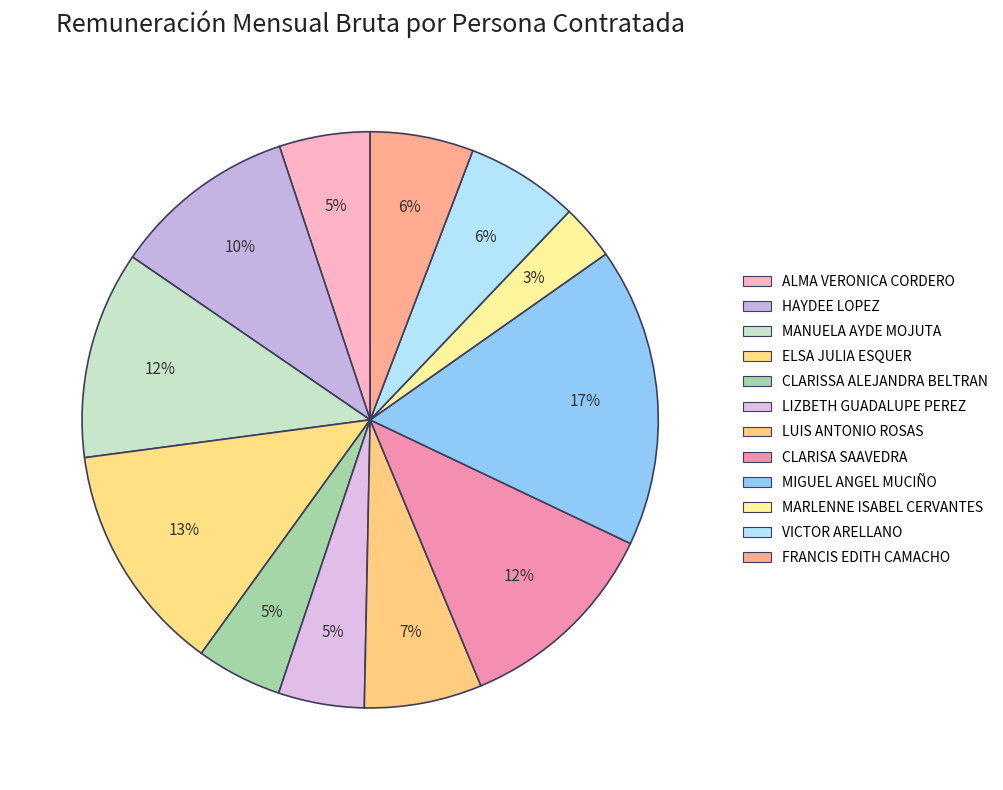

What is the ratio of the value at MIGUEL ANGEL MUCIÑO to the value at CLARISA SAAVEDRA?

1.4